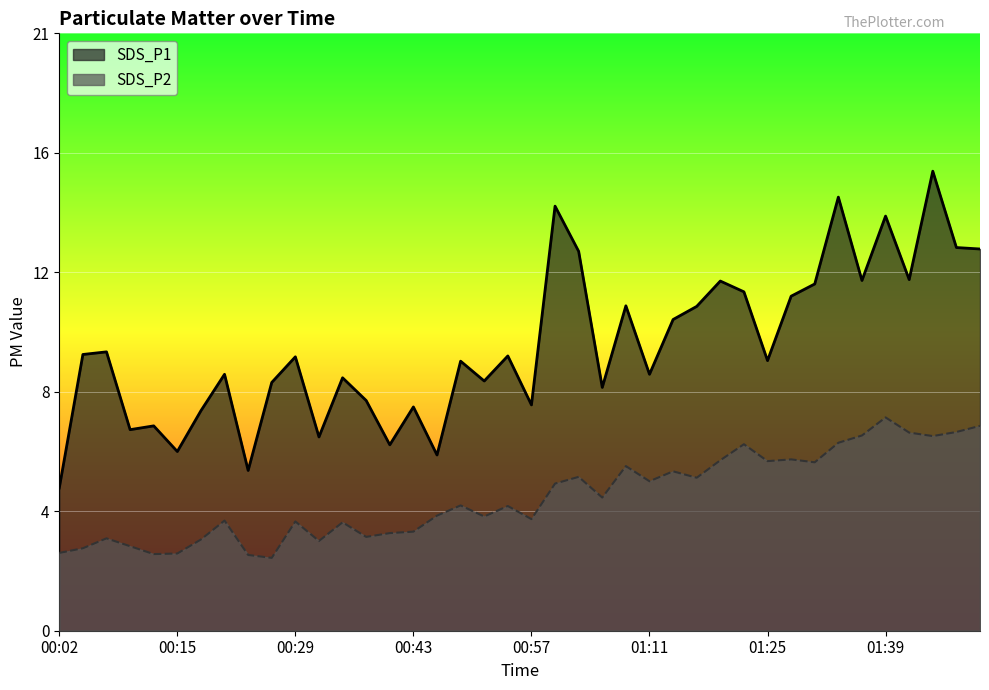

List the labels in order of SDS_P1 value, largest first.

01:44, 01:33, 01:00, 01:39, 01:47, 01:50, 01:03, 01:42, 01:36, 01:19, 01:31, 01:22, 01:28, 01:08, 01:17, 01:14, 00:07, 00:04, 00:54, 00:29, 01:25, 00:49, 00:21, 01:11, 00:35, 00:51, 00:26, 01:06, 00:37, 00:57, 00:43, 00:18, 00:13, 00:10, 00:32, 00:40, 00:15, 00:46, 00:24, 00:02